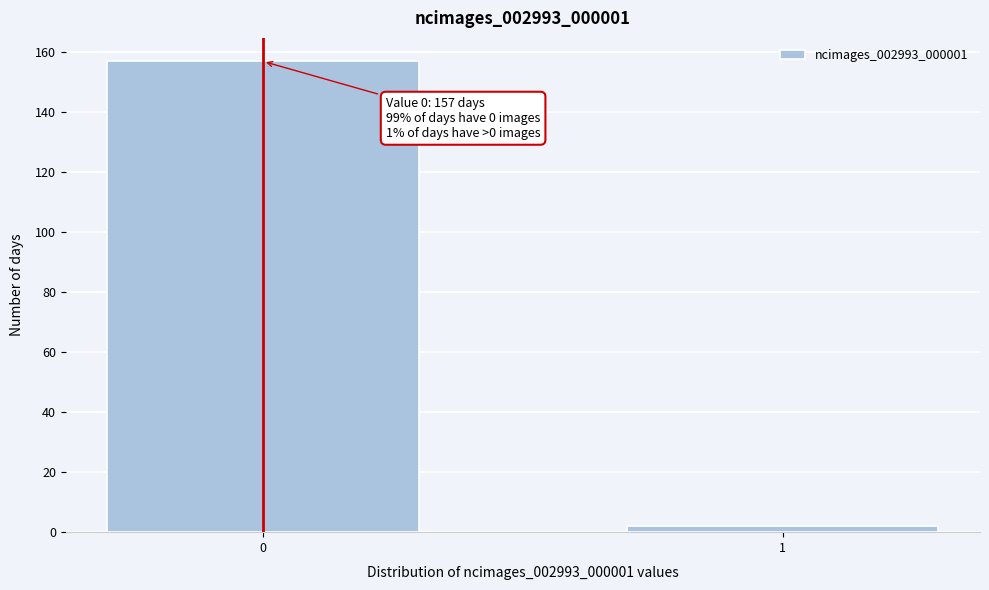

Reading right to left, extract all data points from this chart.

2	157